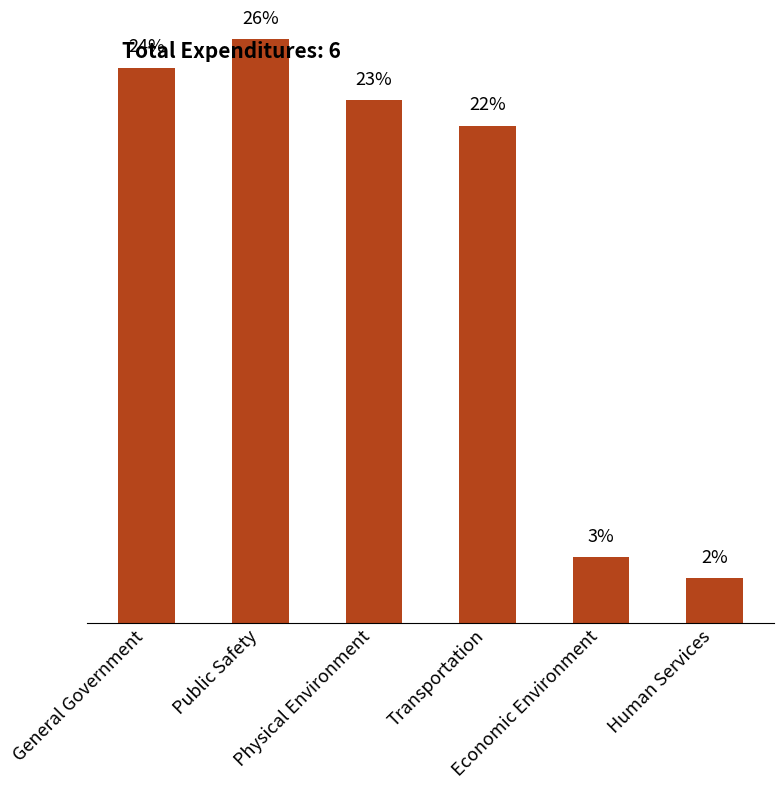

Which has a higher value, Physical Environment or Economic Environment?

Physical Environment